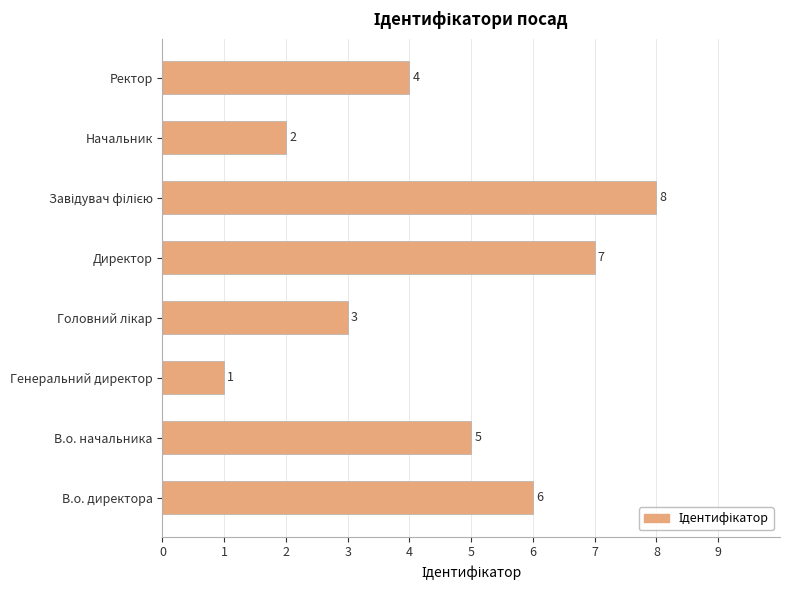

What is the sum of all values?

36